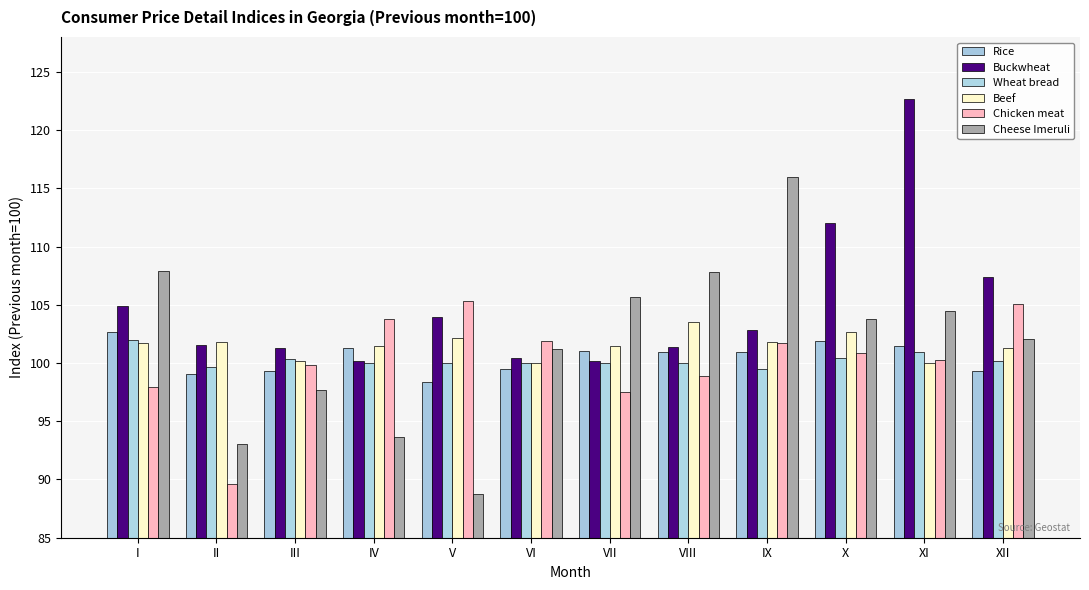

What is the value of the Buckwheat bar at the 9th from the left?

102.9